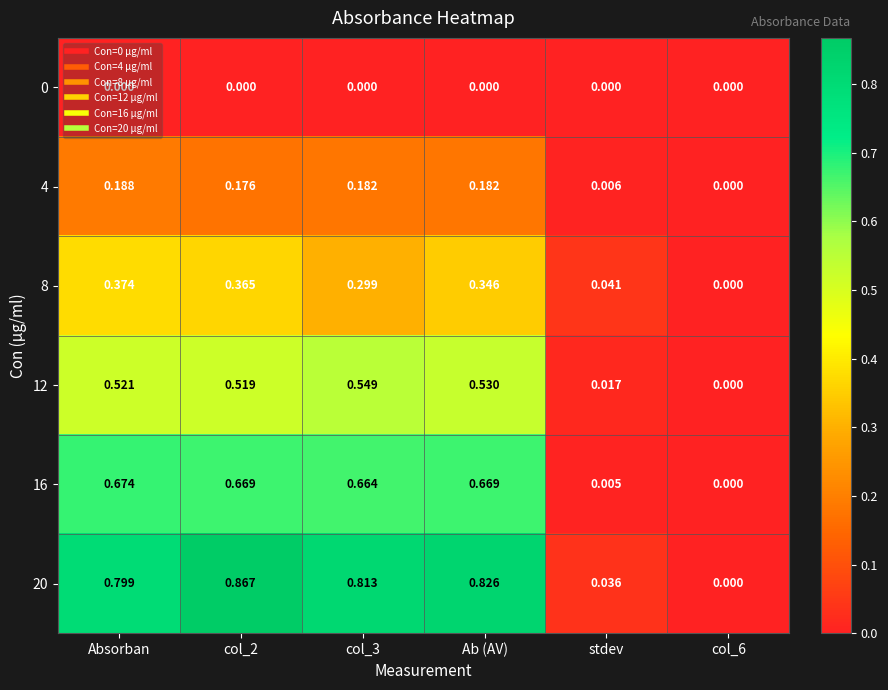

Is the value of 4 at Absorban greater than the value of 8 at Ab (AV)?

No